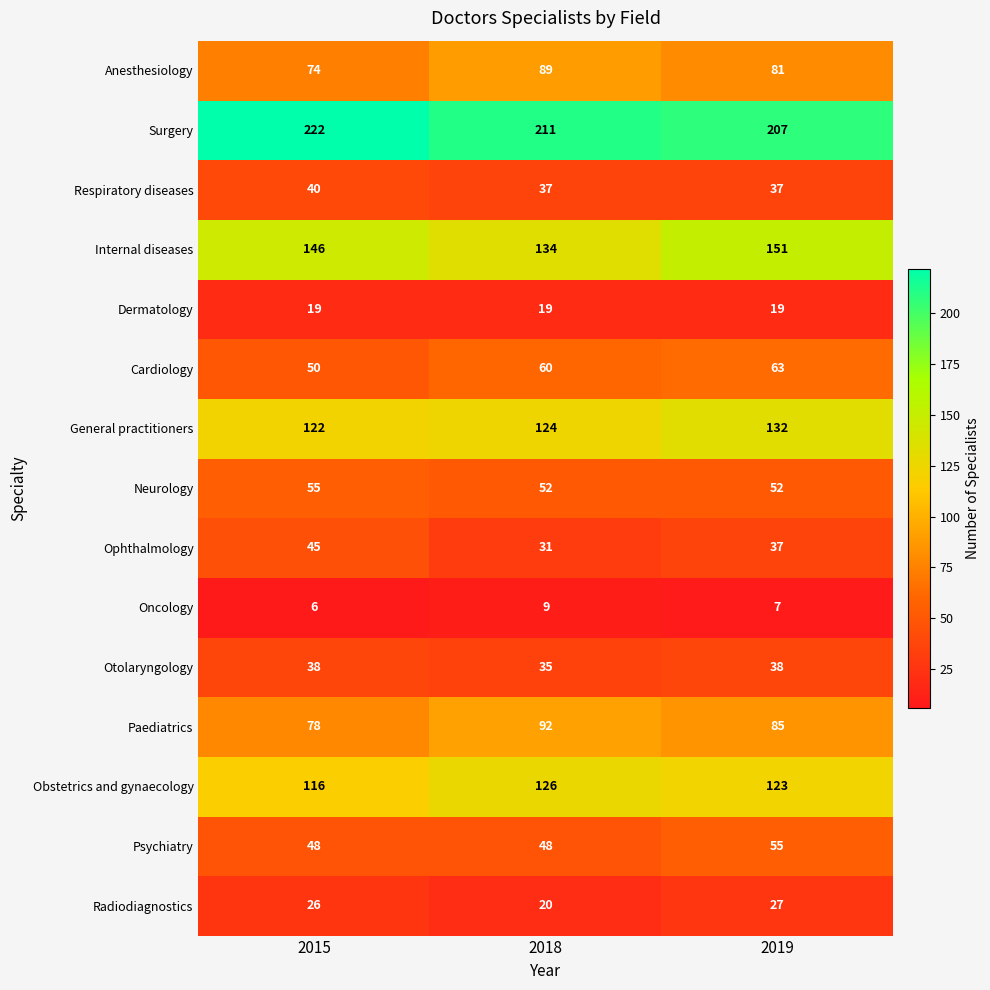

At 2015, list the series in order from smallest to largest.

Oncology, Dermatology, Radiodiagnostics, Otolaryngology, Respiratory diseases, Ophthalmology, Psychiatry, Cardiology, Neurology, Anesthesiology, Paediatrics, Obstetrics and gynaecology, General practitioners, Internal diseases, Surgery